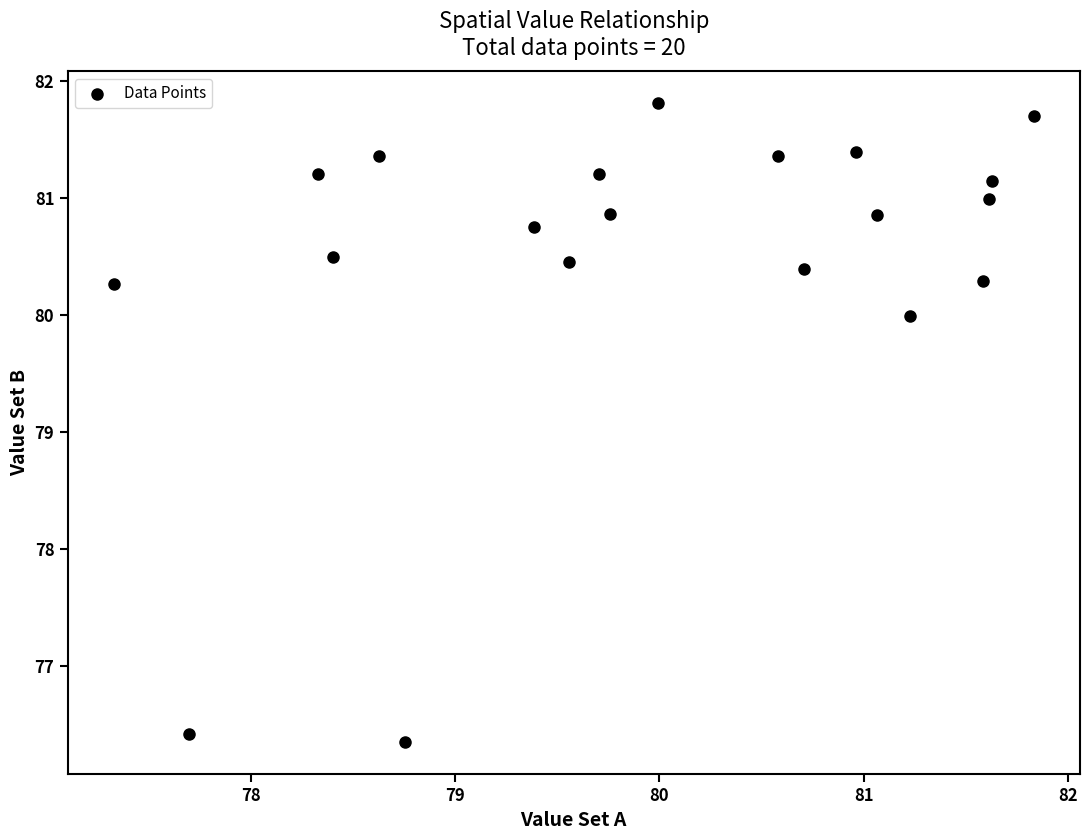

What is the range of X values (max minus min)?

4.5